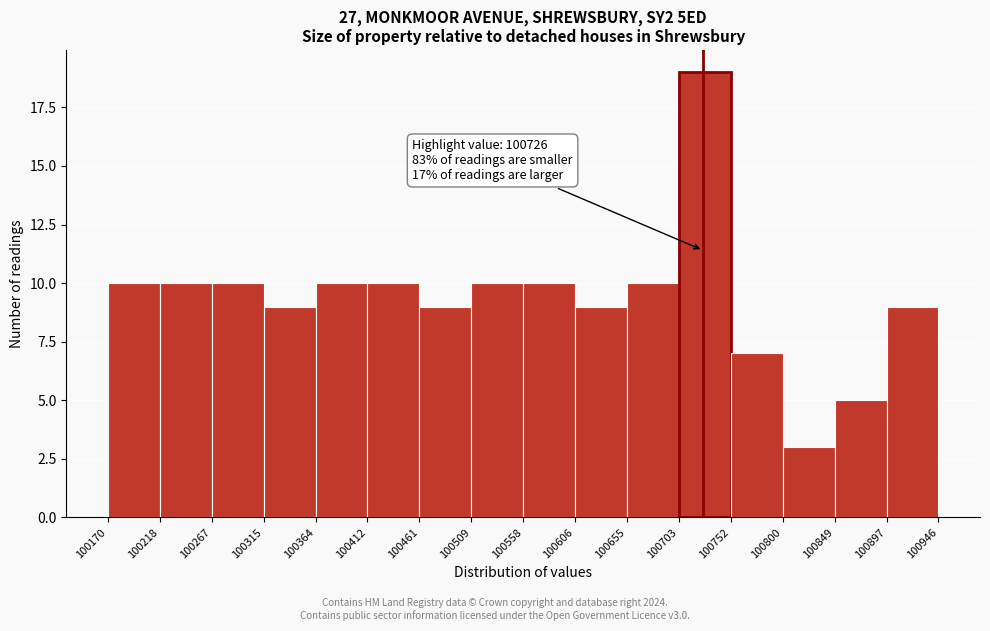

Which range on the x-axis has the tallest bar?

100703 to 100752